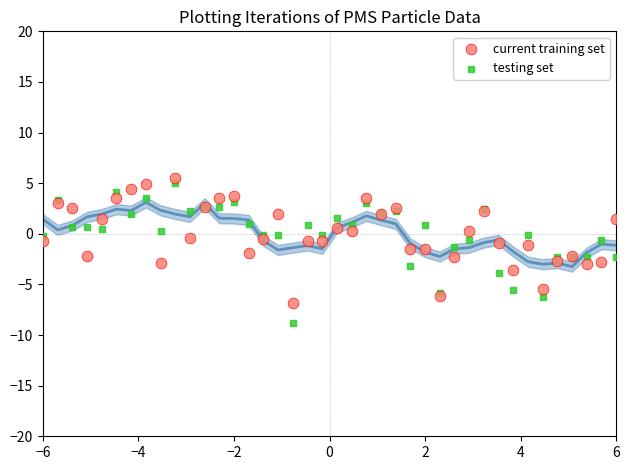

What are all the series names shown in the legend?

current training set, testing set